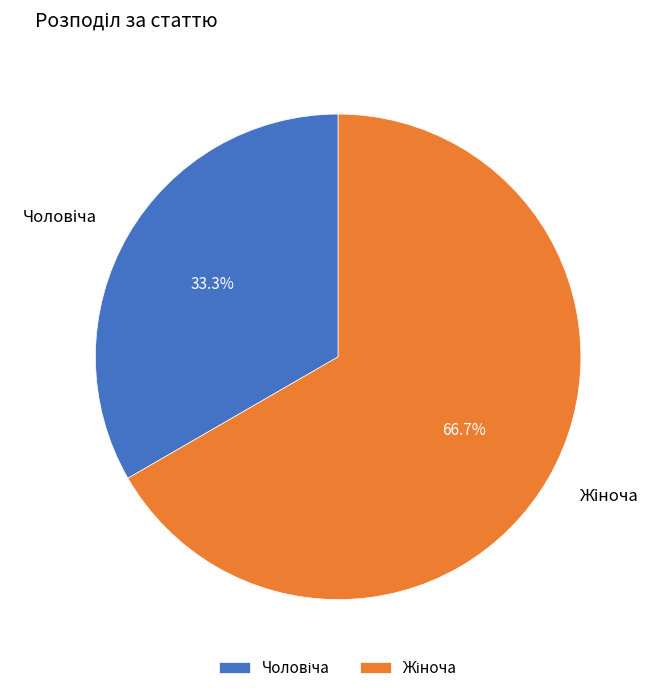

How many segments does this pie chart have?

2